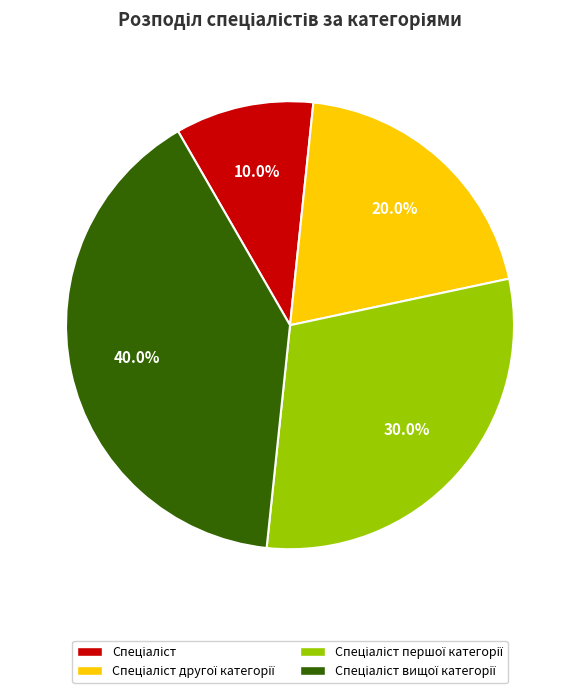

Count the number of slices in the pie.

4